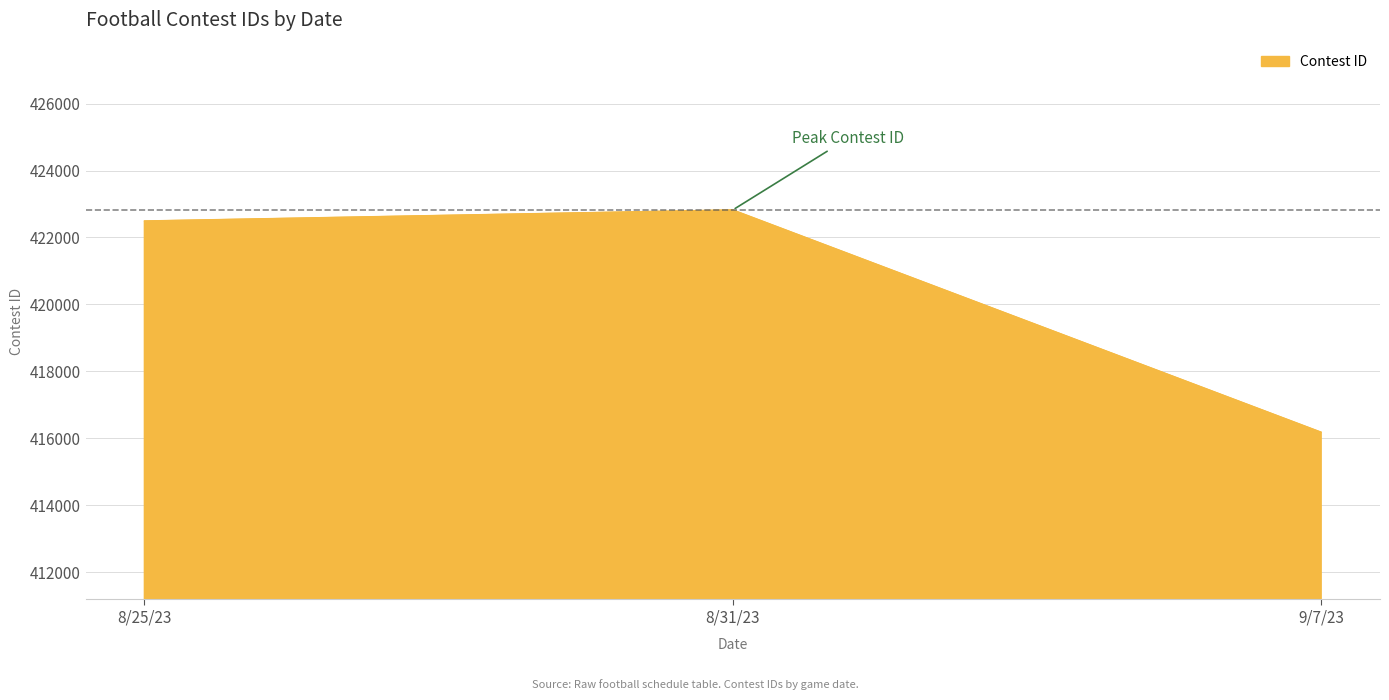

Which has a higher value, 9/7/23 or 8/25/23?

8/25/23